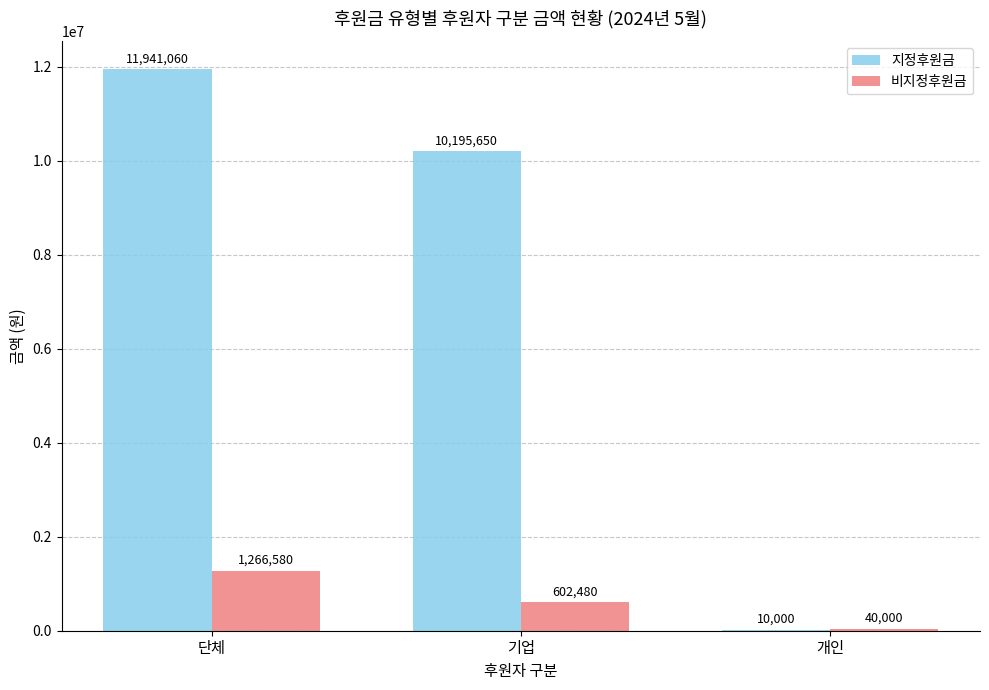

Is the value of 비지정후원금 at 기업 greater than the value of 지정후원금 at 기업?

No